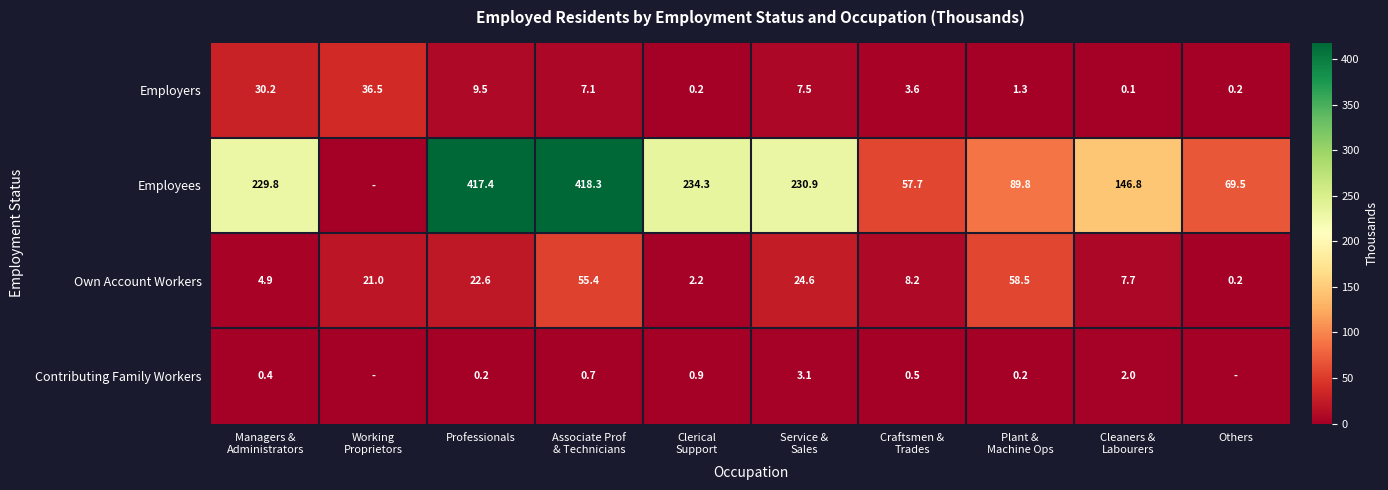

What is the difference between the highest and lowest values at Professionals?

417.2